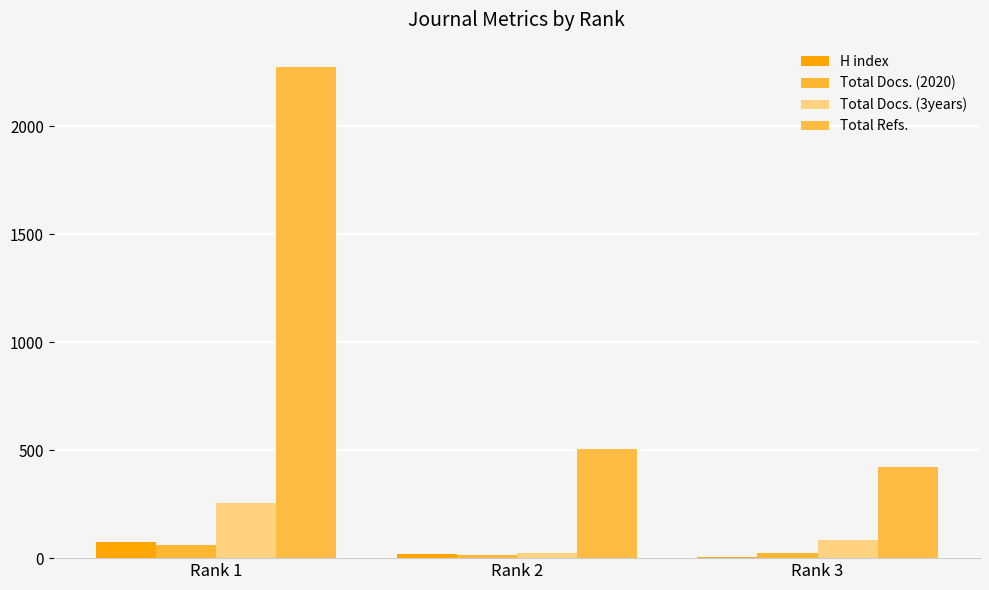

Which category has the highest value in the Total Refs. series?

Rank 1